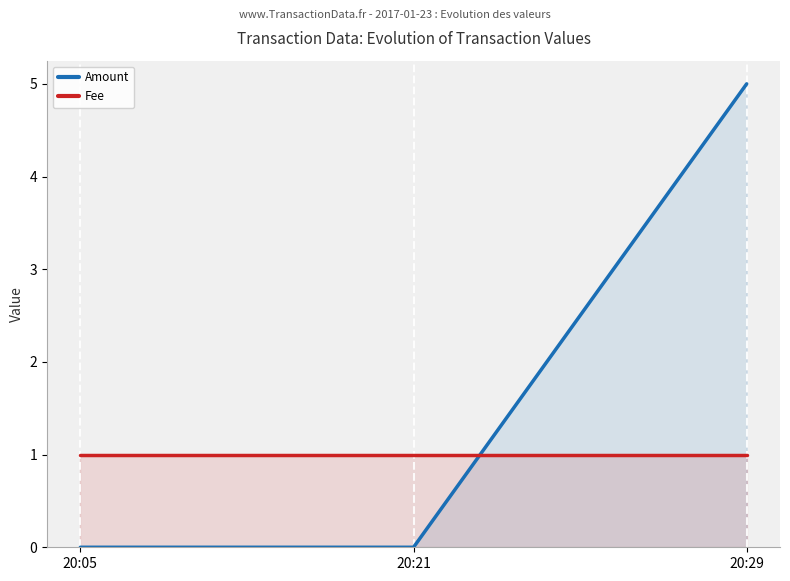

Does the chart have visible grid lines?

No